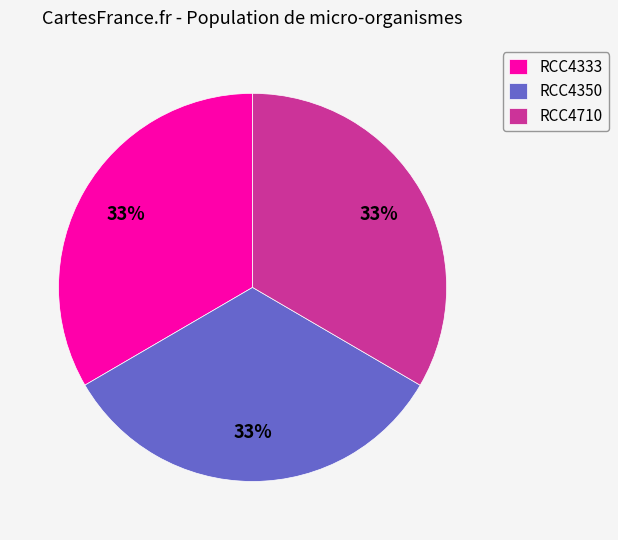

What is the ratio of the value at RCC4710 to the value at RCC4333?

1.0